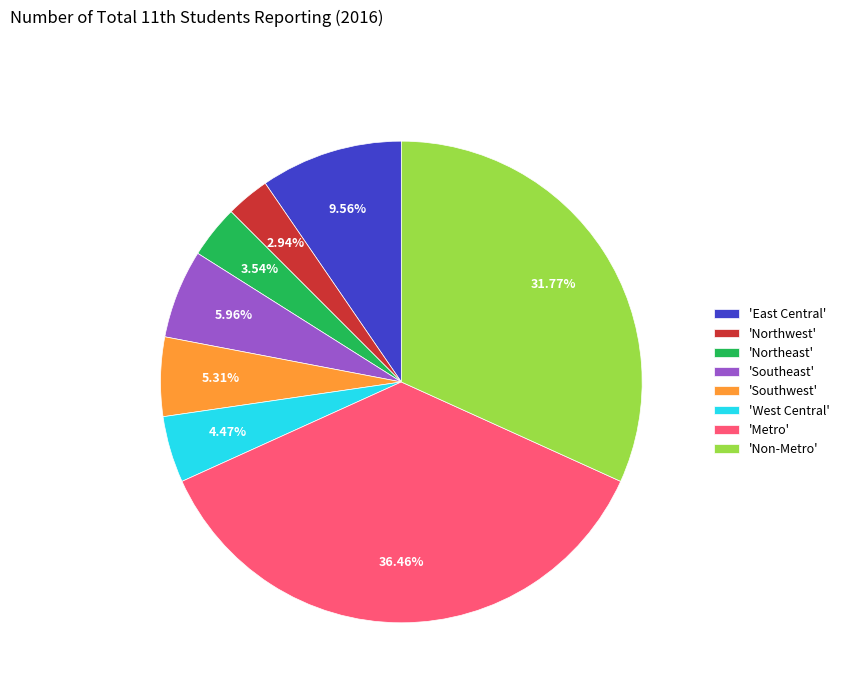

Which slice is the largest?

'Metro'